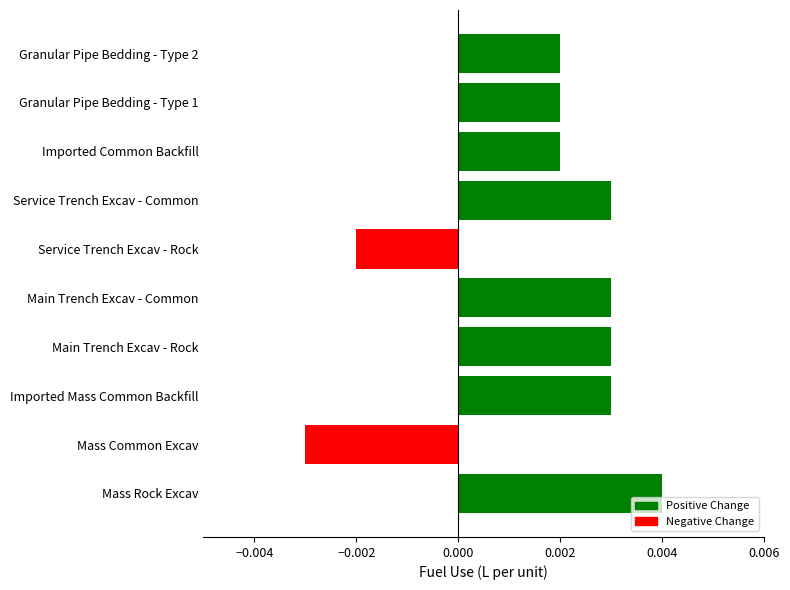

How many values are between 0 and 1?

8